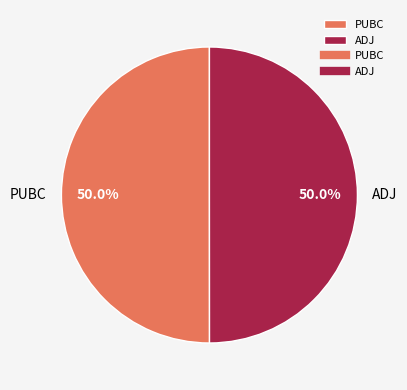

Approximately how many times larger is the value at ADJ compared to PUBC?

1.0